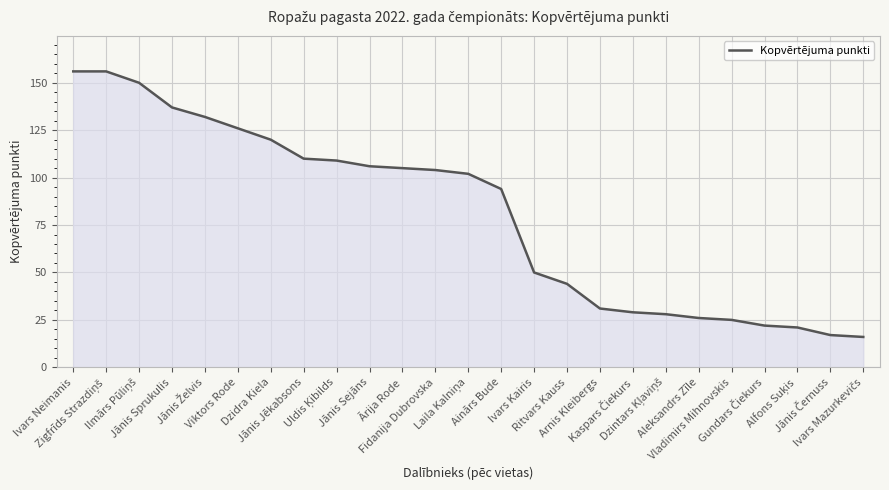

What is the greatest value displayed?

156